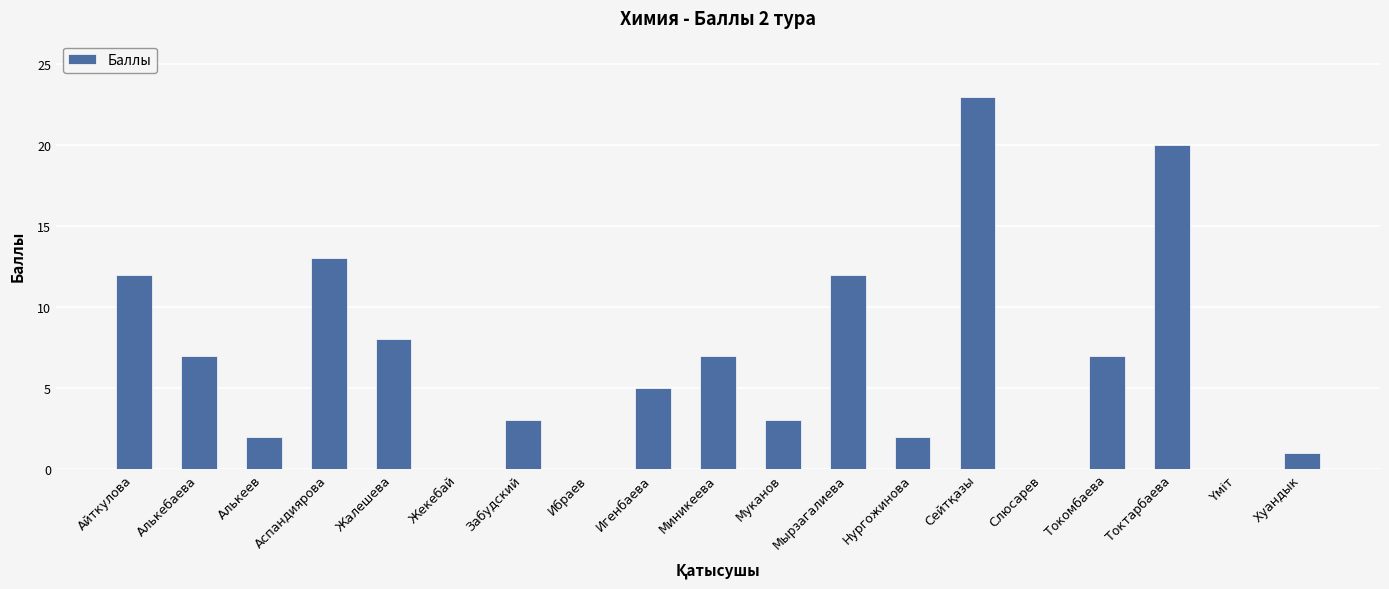

Where does the data first go above 5?

Айткулова